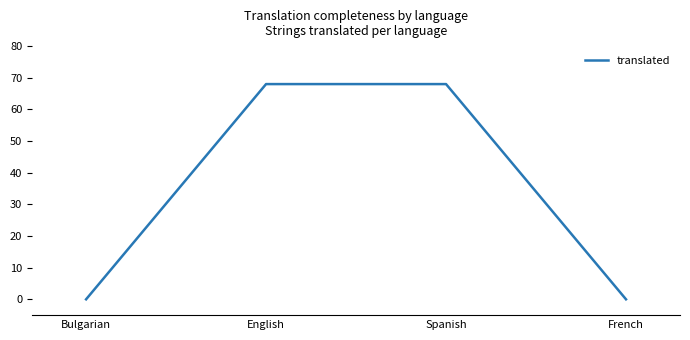

What is the change in value from Spanish to French?

-68